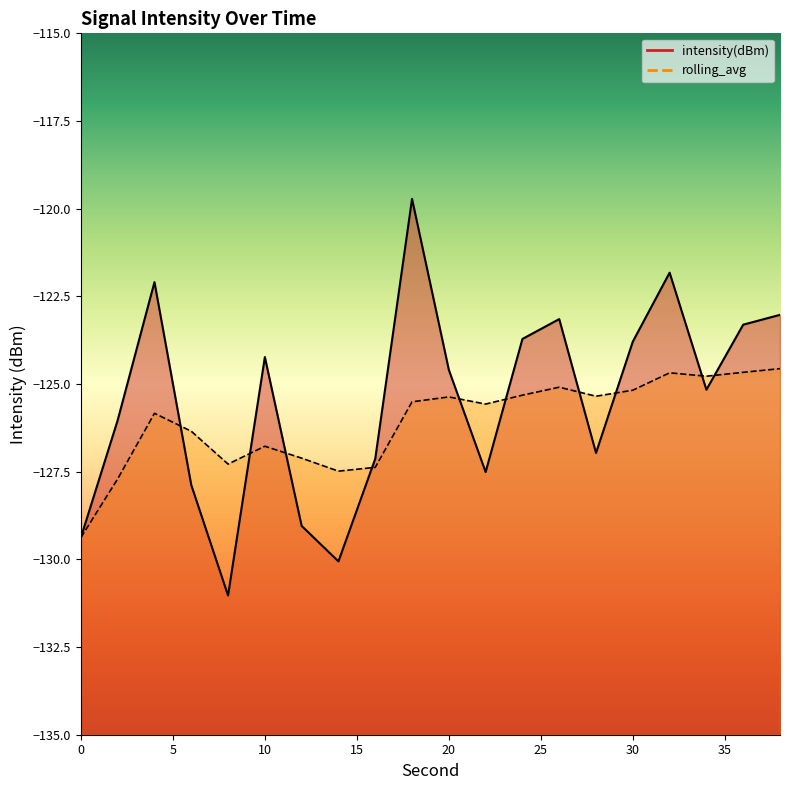

At which category does the chart reach its minimum across all series?

8